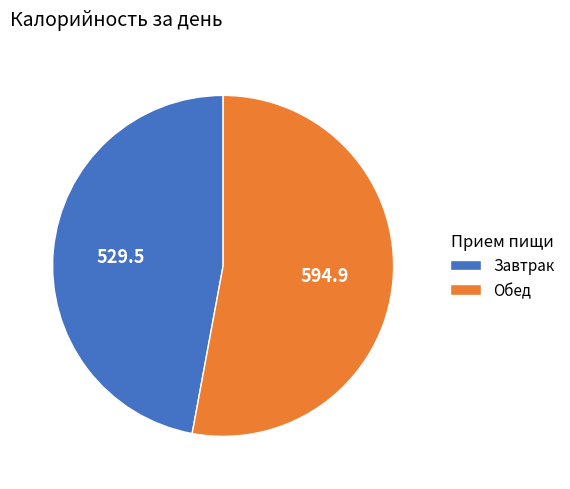

How many segments does this pie chart have?

2